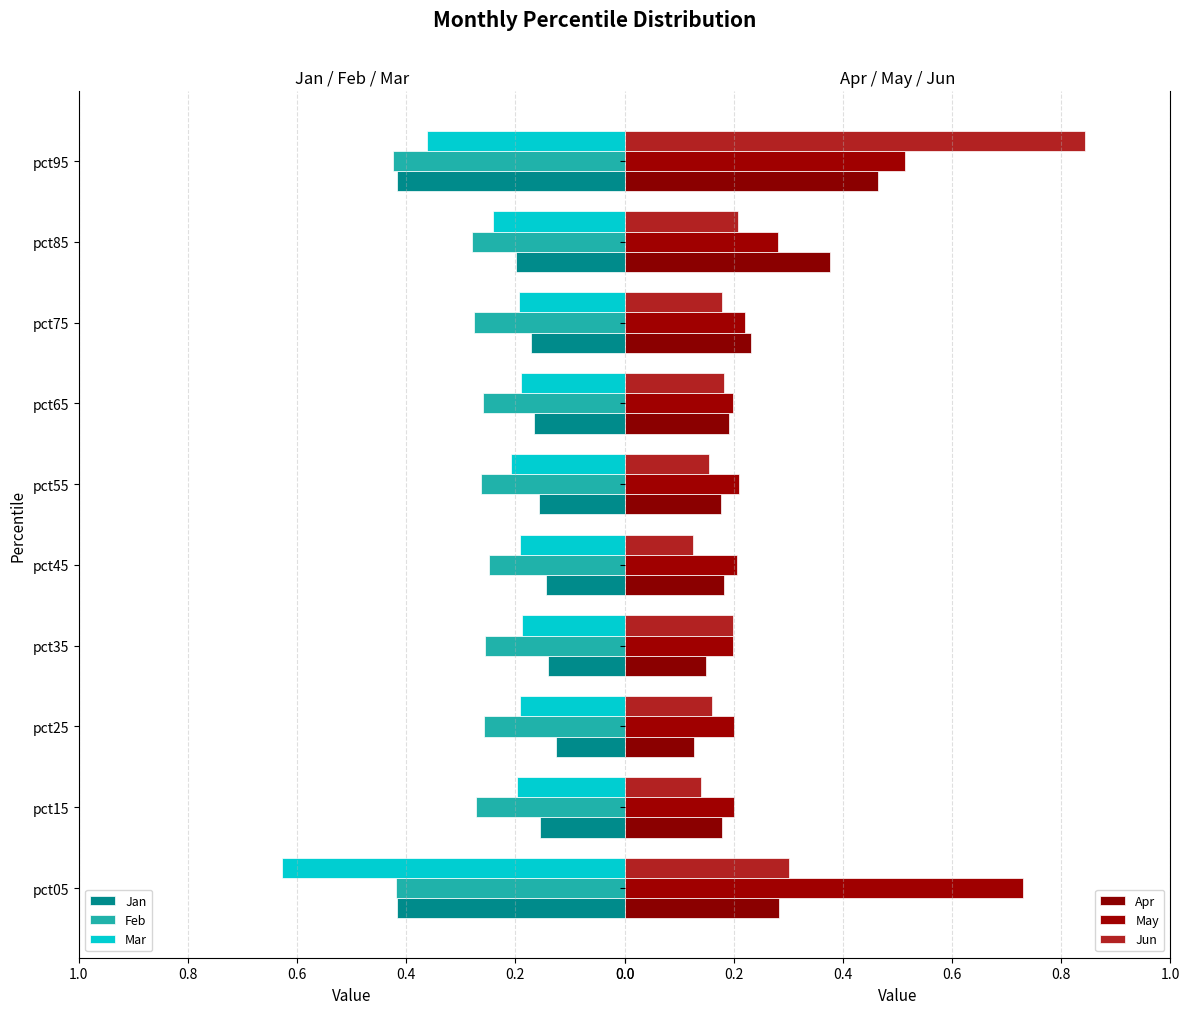

At which label does Mar reach its peak?

pct05